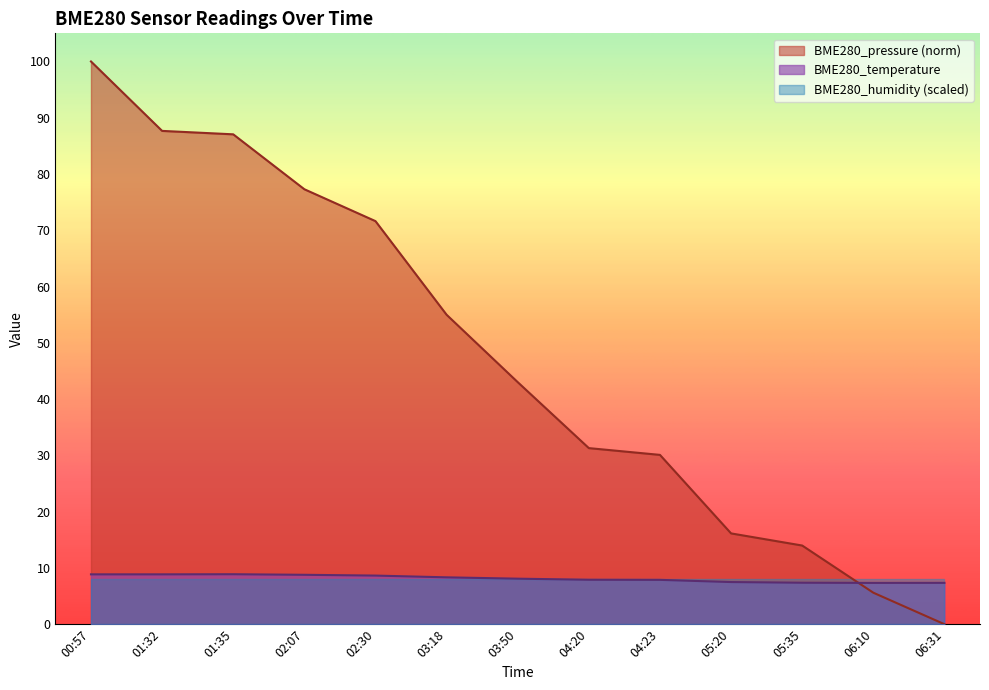

Where do BME280_temperature and BME280_pressure first cross each other?

05:35 and 06:10